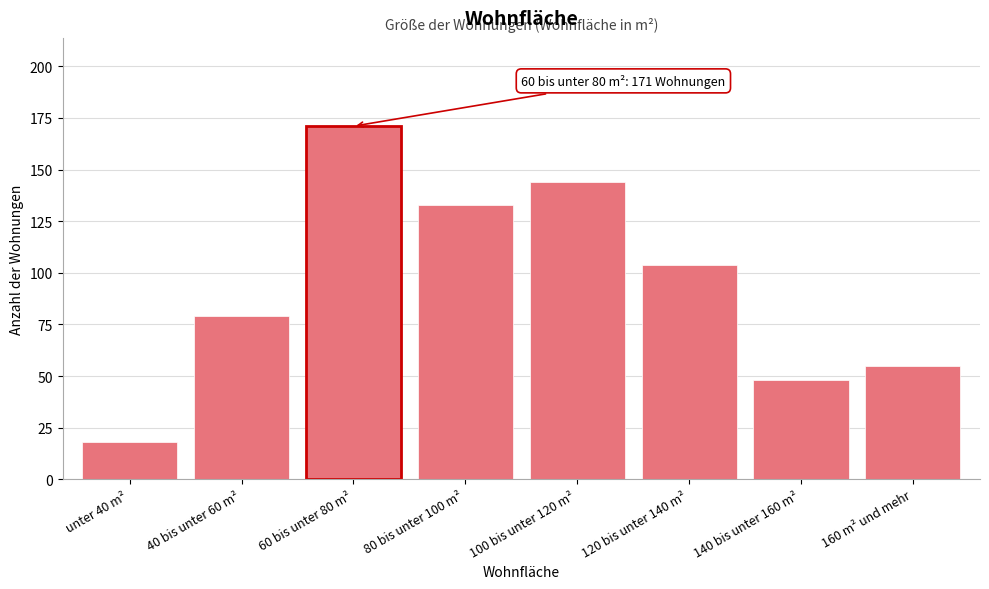

Reading left to right, list all the values displayed in this chart.

unter 40 m²=18	40 bis unter 60 m²=79	60 bis unter 80 m²=171	80 bis unter 100 m²=133	100 bis unter 120 m²=144	120 bis unter 140 m²=104	140 bis unter 160 m²=48	160 m² und mehr=55